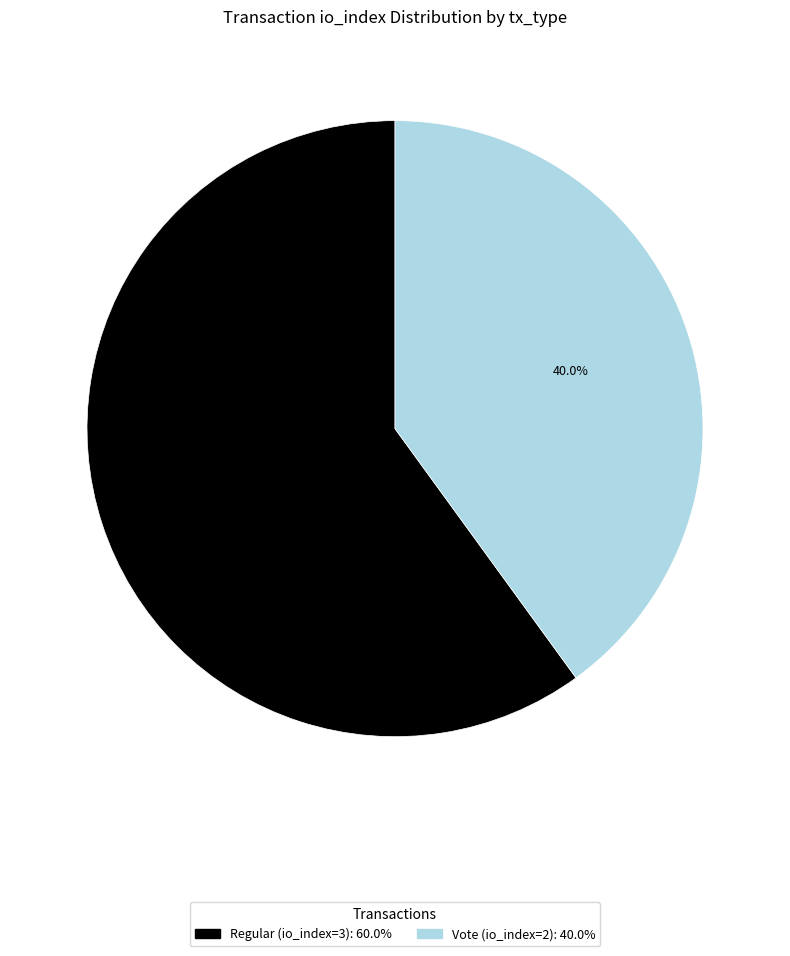

Which slice is the smallest?

Vote (io_index=2)